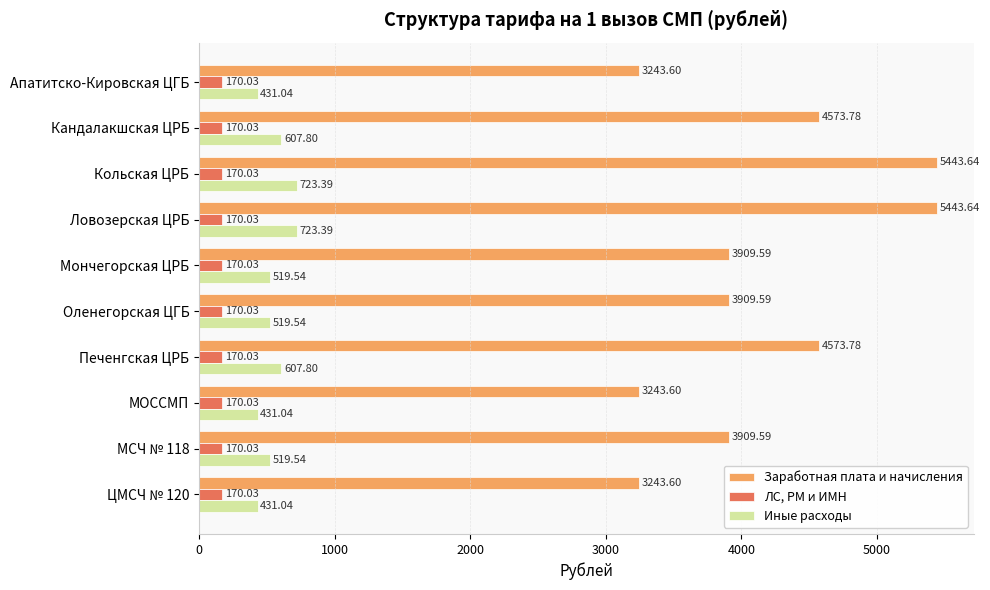

Which series has the largest total across all categories?

Заработная плата и начисления